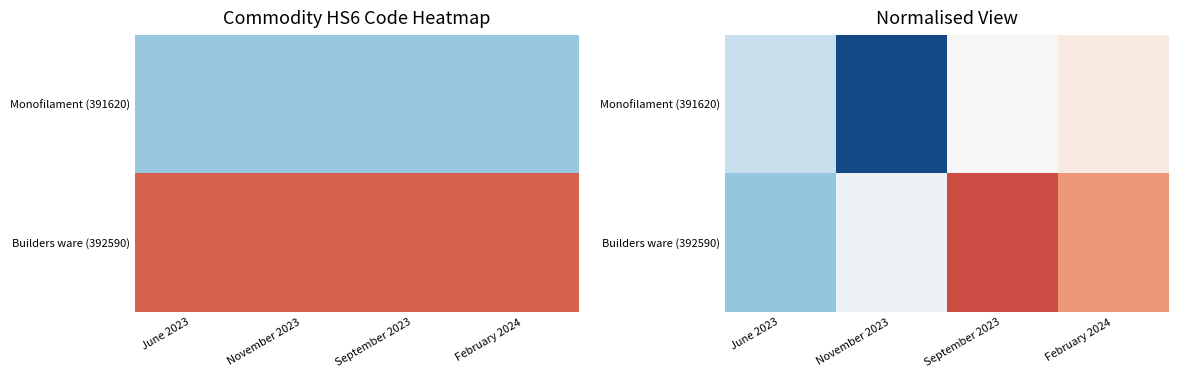

Which series changed the most between November 2023 and February 2024?

Monofilament (391620)